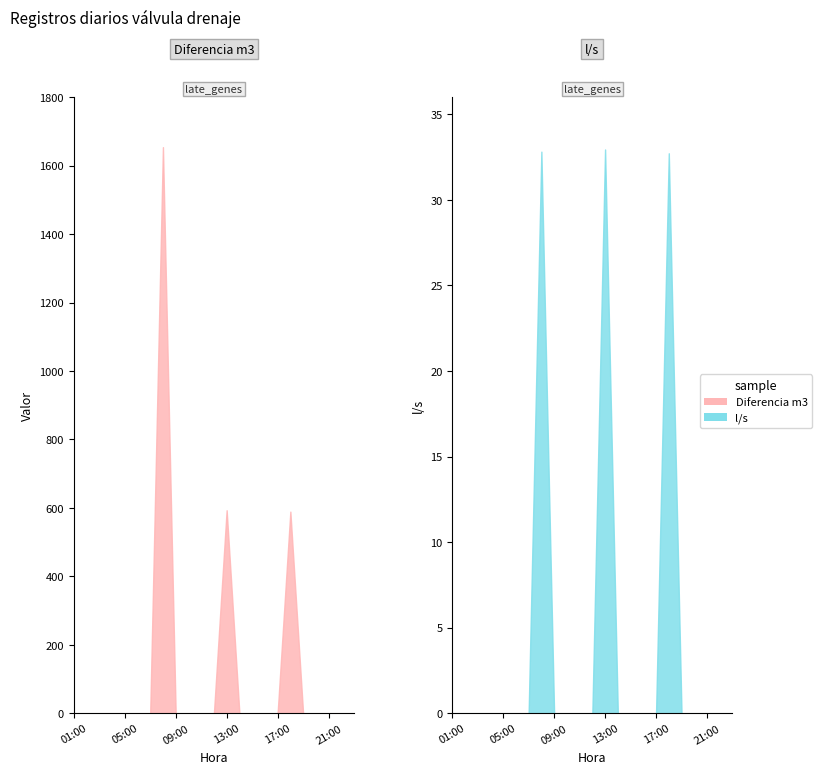

At which category is the sum across all series the highest?

08:00